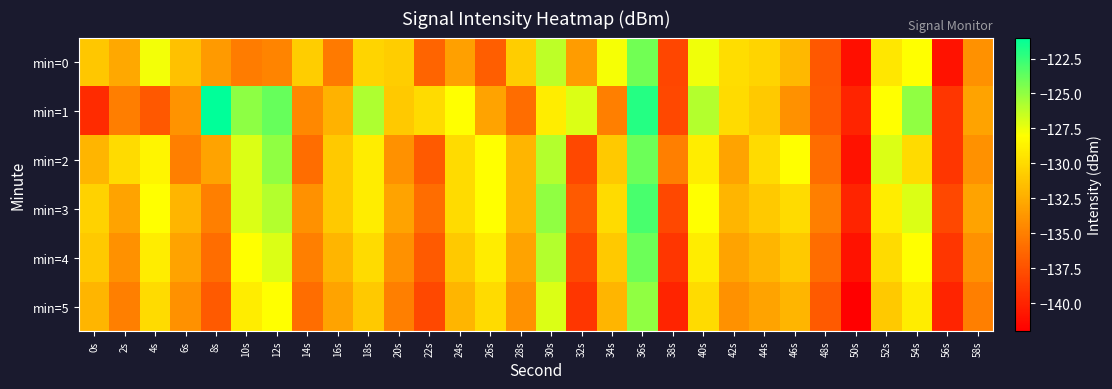

Which category has the highest value across all series?

8s